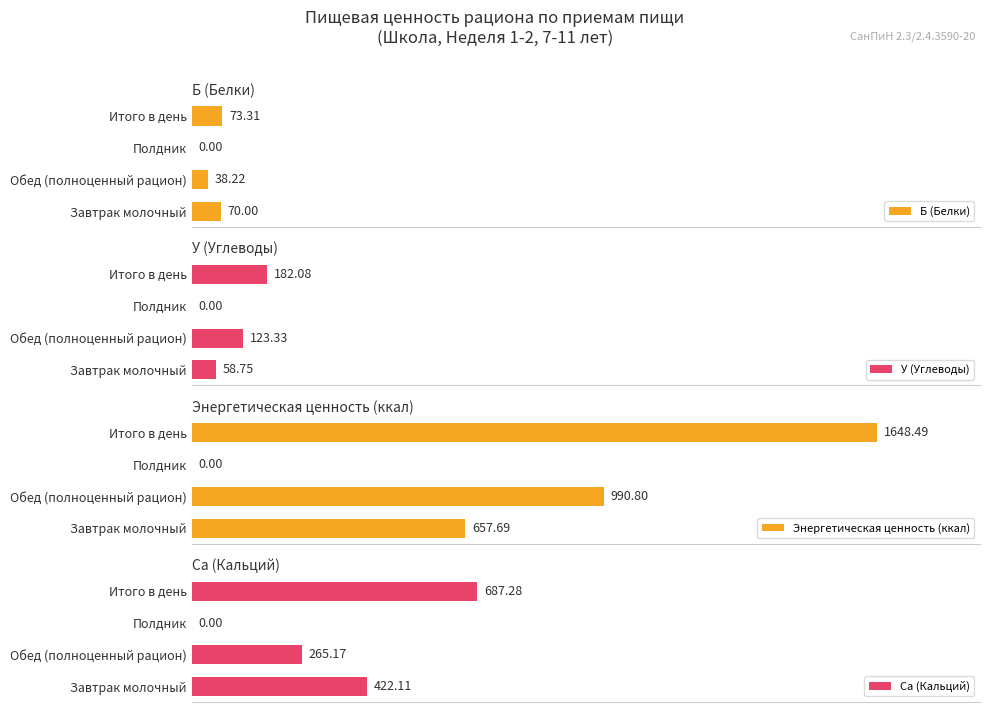

Where is Энергетическая ценность (ккал) nearest to the value 824?

Завтрак молочный